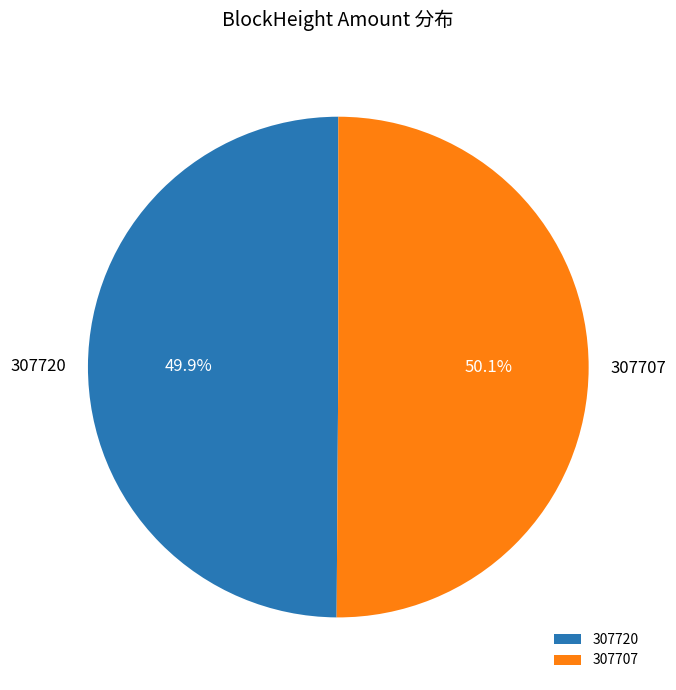

How many slices are in this pie chart?

2